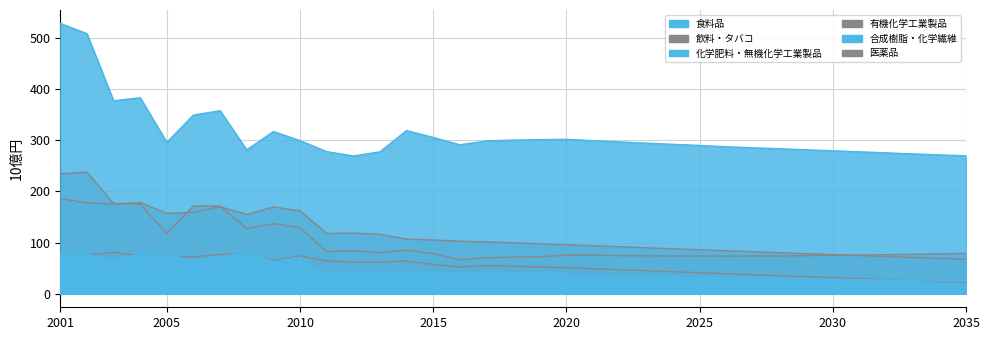

Reading right to left, what are all the values shown in this chart?

食料品: 2035=269.6	2034=271.5	2033=273.4	2032=275.4	2031=277.5	2030=279.5	2029=281.4	2028=283.4	2027=285.4	2026=287.4	2025=289.9	2024=292.1	2023=294.4	2022=296.8	2021=299.2	2020=301.8	2019=301.3	2018=300.3	2017=298.8	2016=291.2	2015=305.6	2014=319.1	2013=277.5	2012=269.3	2011=277.9	2010=299.2	2009=317.2	2008=281.2	2007=357.9	2006=349.3	2005=296.1	2004=383.2	2003=377.3	2002=508.5	2001=528.3
飲料・タバコ: 2035=79.1	2034=78.0	2033=77.1	2032=76.3	2031=75.7	2030=75.2	2029=74.5	2028=73.9	2027=73.7	2026=73.5	2025=73.8	2024=73.8	2023=74.2	2022=74.5	2021=75.4	2020=75.6	2019=72.3	2018=71.7	2017=70.5	2016=66.1	2015=78.4	2014=85.7	2013=80.3	2012=84.1	2011=82.8	2010=129.4	2009=137.1	2008=127.4	2007=171.5	2006=171.7	2005=117.9	2004=175.1	2003=176.5	2002=238.0	2001=234.4
化学肥料・無機化学工業製品: 2035=24.4	2034=25.2	2033=26.0	2032=26.8	2031=27.6	2030=28.4	2029=29.2	2028=30.0	2027=30.9	2026=31.7	2025=32.6	2024=33.5	2023=34.5	2022=35.4	2021=36.4	2020=37.3	2019=37.9	2018=38.5	2017=39.1	2016=37.8	2015=39.6	2014=42.7	2013=39.6	2012=41.7	2011=39.0	2010=59.6	2009=55.6	2008=63.2	2007=51.6	2006=52.1	2005=56.1	2004=55.8	2003=53.8	2002=55.9	2001=58.6
有機化学工業製品: 2035=22.1	2034=23.9	2033=25.8	2032=27.7	2031=29.6	2030=31.5	2029=33.4	2028=35.3	2027=37.2	2026=39.1	2025=41.2	2024=43.1	2023=45.0	2022=47.0	2021=48.9	2020=50.8	2019=52.3	2018=53.8	2017=55.2	2016=52.2	2015=57.4	2014=64.0	2013=61.8	2012=62.0	2011=63.9	2010=74.1	2009=64.8	2008=79.3	2007=77.0	2006=71.9	2005=72.0	2004=74.0	2003=81.1	2002=75.6	2001=76.2
合成樹脂・化学繊維: 2035=3.3	2034=4.7	2033=6.0	2032=7.4	2031=8.8	2030=10.2	2029=11.5	2028=12.9	2027=14.3	2026=15.6	2025=17.1	2024=18.5	2023=20.0	2022=21.4	2021=22.8	2020=24.2	2019=25.3	2018=26.3	2017=27.2	2016=24.6	2015=28.9	2014=33.9	2013=31.1	2012=31.2	2011=30.0	2010=71.8	2009=62.7	2008=82.0	2007=71.4	2006=65.5	2005=76.3	2004=77.7	2003=65.6	2002=77.2	2001=79.2
医薬品: 2035=67.5	2034=69.3	2033=71.0	2032=72.9	2031=74.7	2030=76.5	2029=78.4	2028=80.3	2027=82.2	2026=84.1	2025=86.0	2024=88.0	2023=89.9	2022=91.9	2021=93.9	2020=95.8	2019=97.7	2018=99.6	2017=101.4	2016=102.9	2015=105.1	2014=106.8	2013=116.2	2012=118.5	2011=118.0	2010=162.1	2009=169.7	2008=155.0	2007=170.1	2006=159.3	2005=157.1	2004=178.3	2003=175.5	2002=177.6	2001=186.3